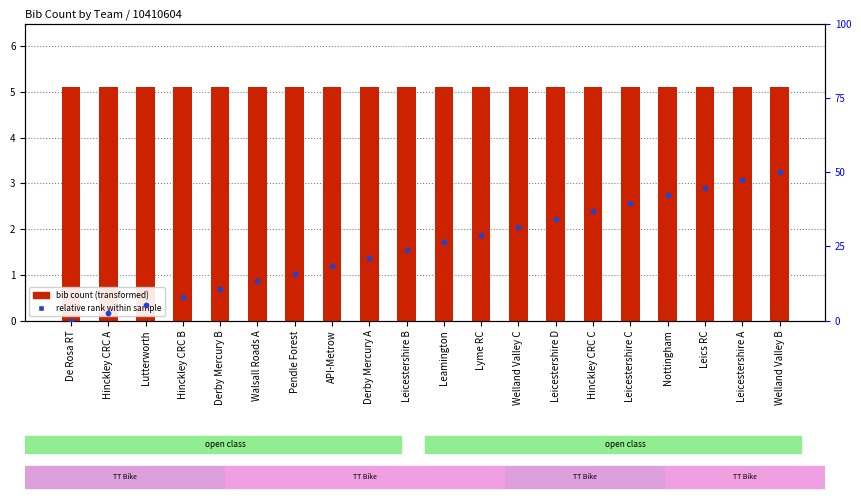

What is the total value across all series at Derby Mercury B?

15.6